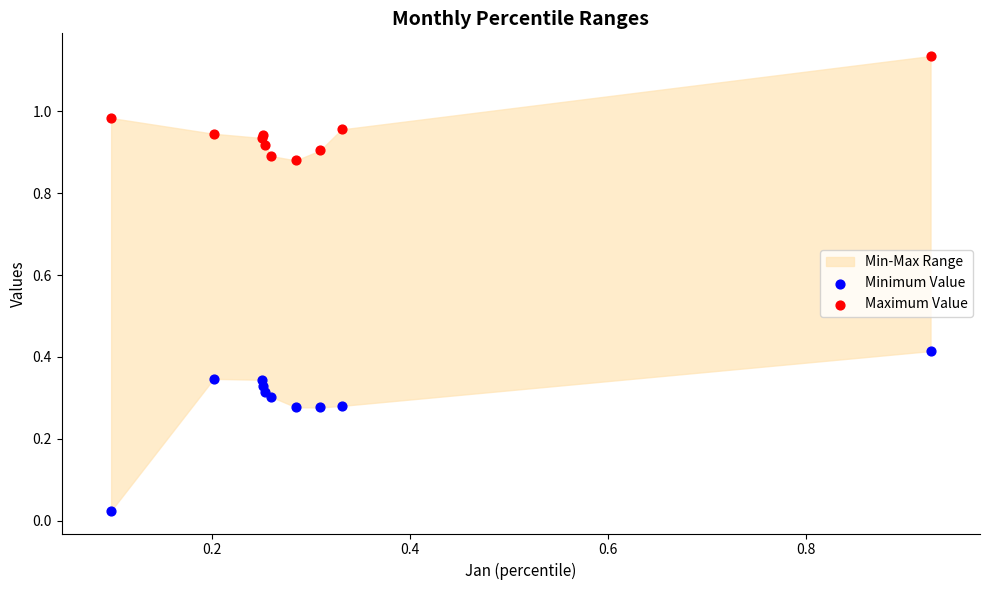

Which series contains the highest Y value?

Maximum Value